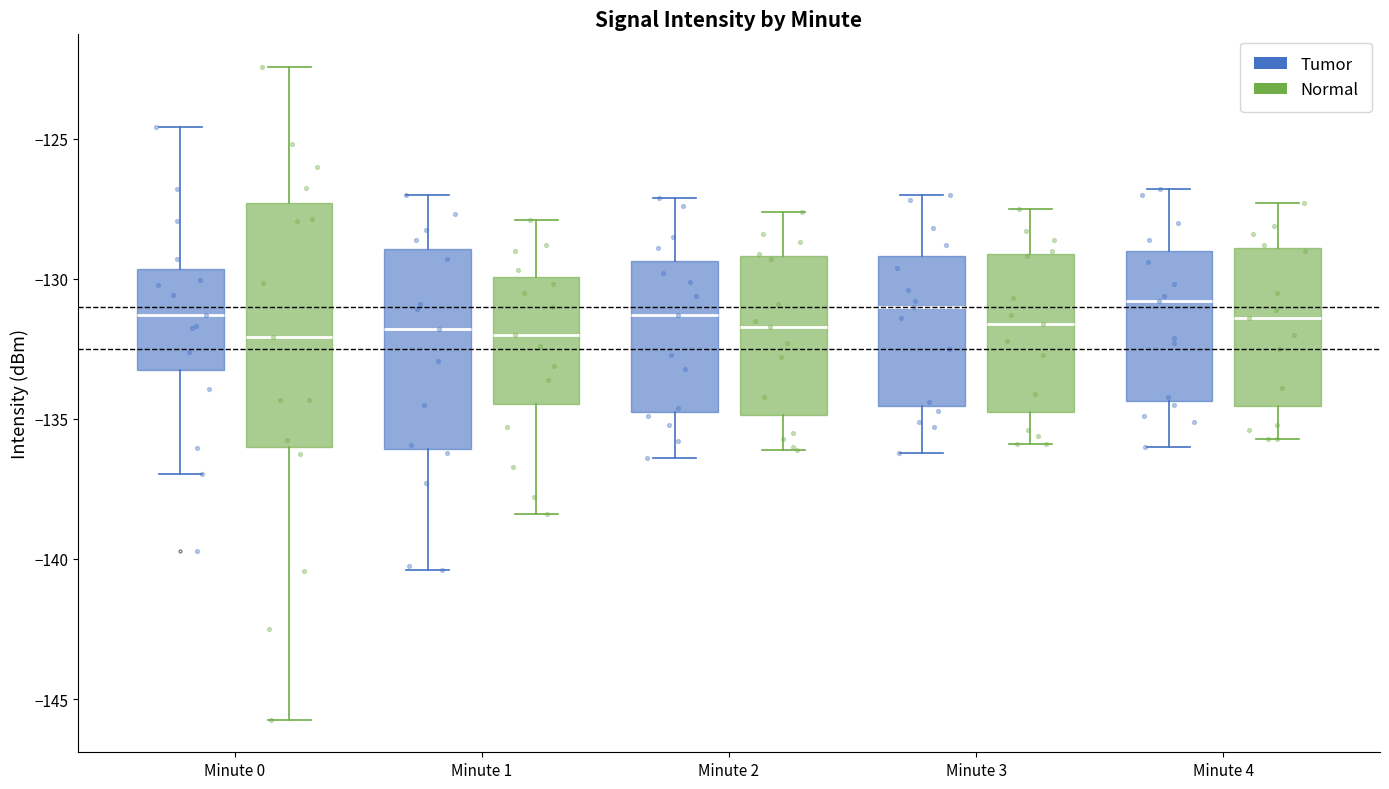

Where is the upper edge of the box for Minute 4 (Normal) on the y-axis? The values are not printed on the chart, so give them approximately, as read against the axis.

-129.0